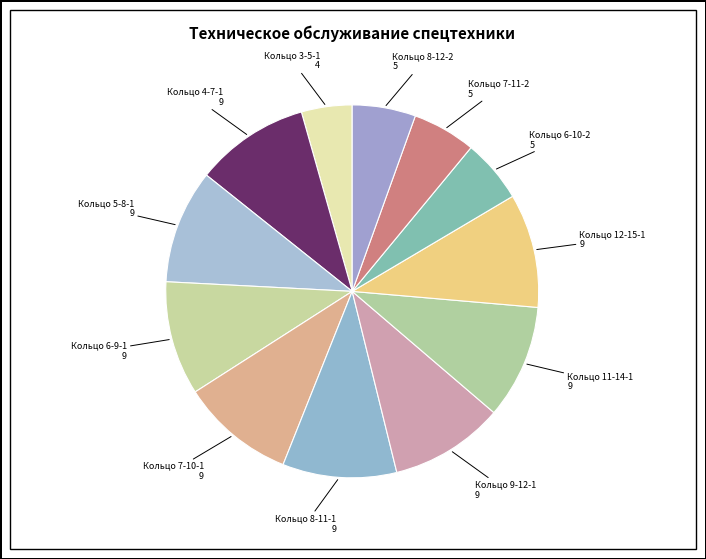

Rank the categories by value from lowest to highest.

Кольцо 3-5-1, Кольцо 6-10-2, Кольцо 7-11-2, Кольцо 8-12-2, Кольцо 4-7-1, Кольцо 5-8-1, Кольцо 6-9-1, Кольцо 7-10-1, Кольцо 8-11-1, Кольцо 9-12-1, Кольцо 11-14-1, Кольцо 12-15-1